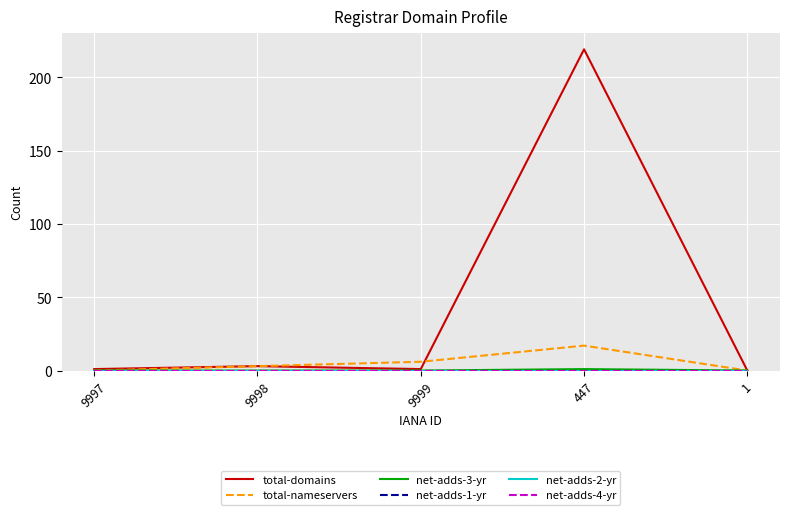

Does the chart have visible grid lines?

Yes